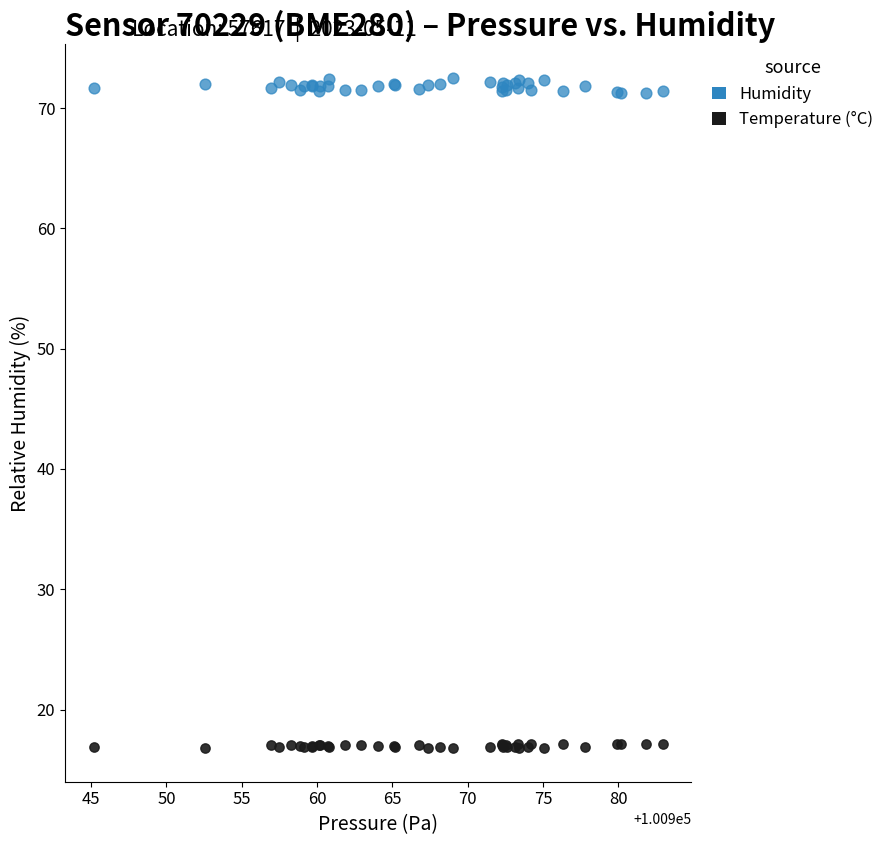

What is the X range (max minus min) for the scatter plot?

37.8